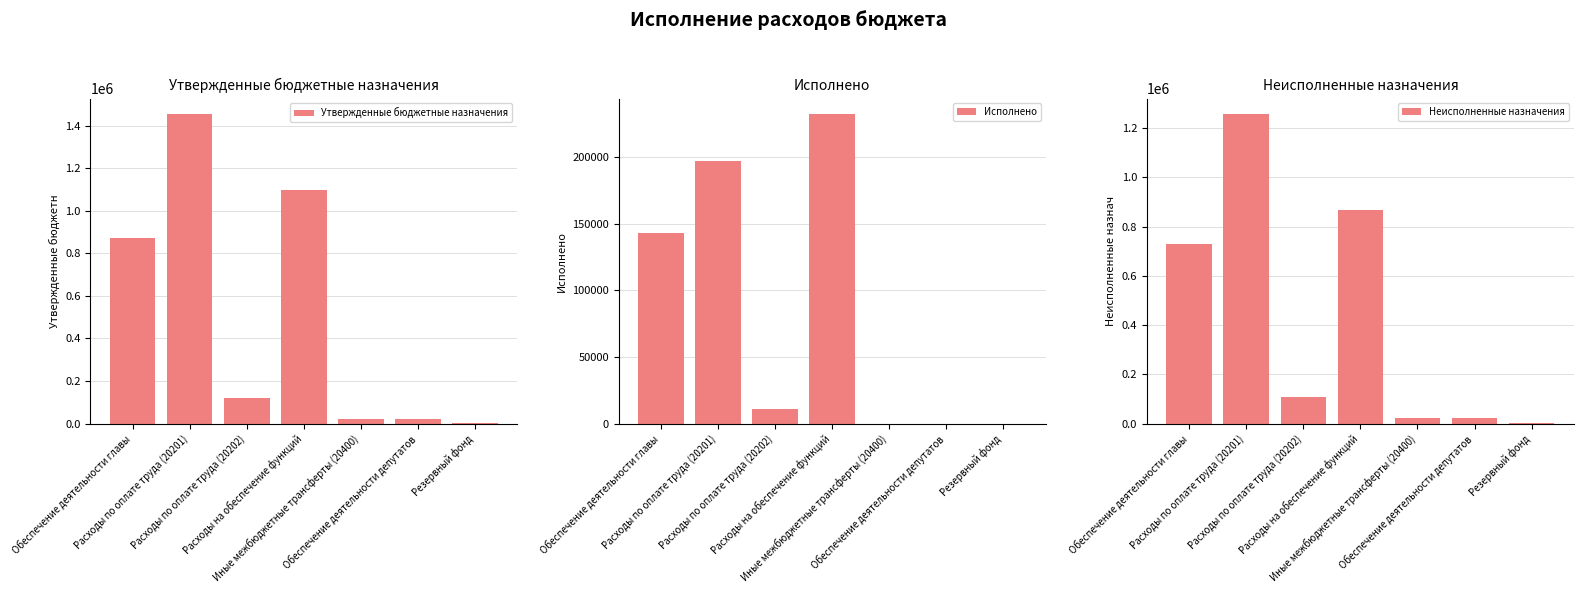

At how many categories does at least one series exceed 706372?

3